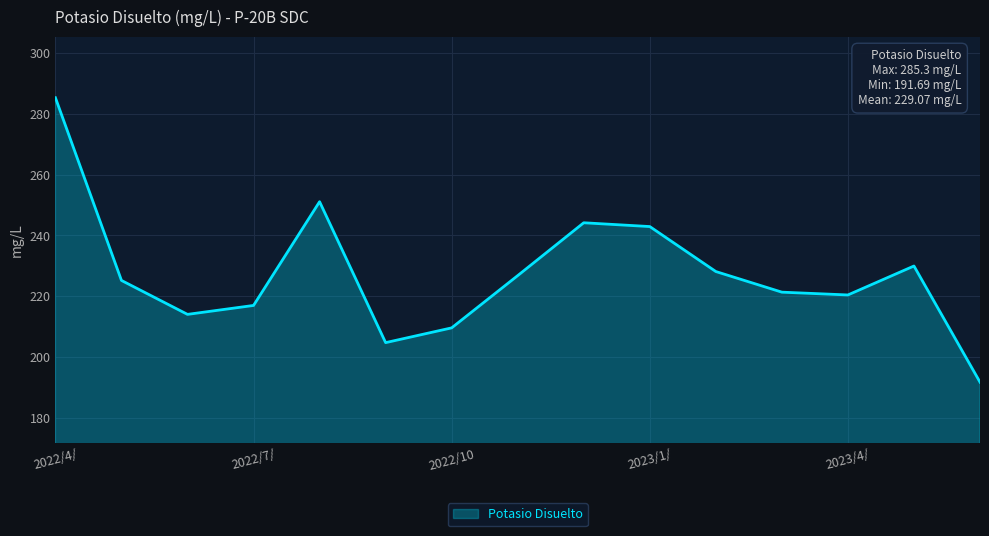

What is the average value?

227.5